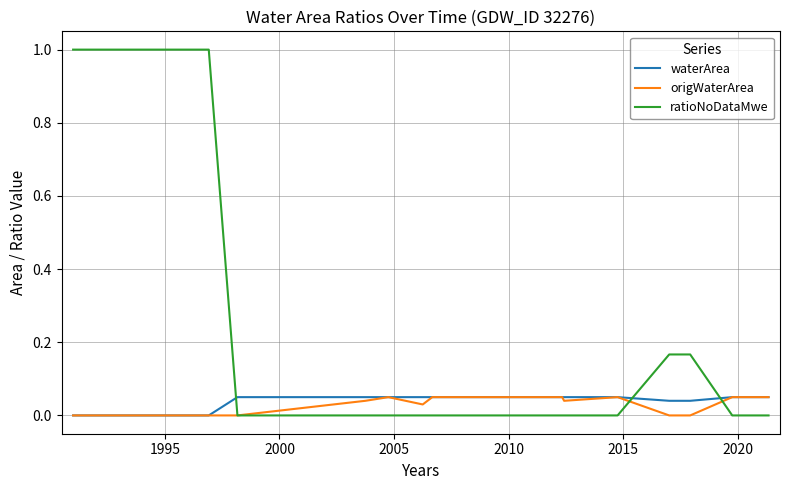

Which series has the widest spread of values?

ratioNoDataMwe